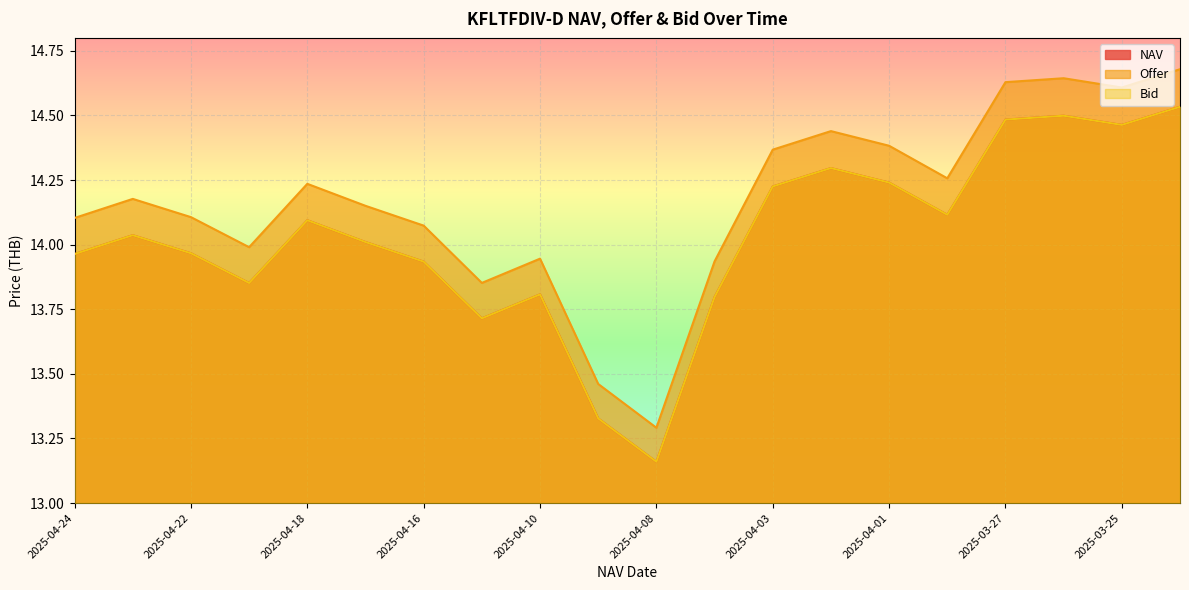

True or false: Offer has more than 2 interior local peaks.

True